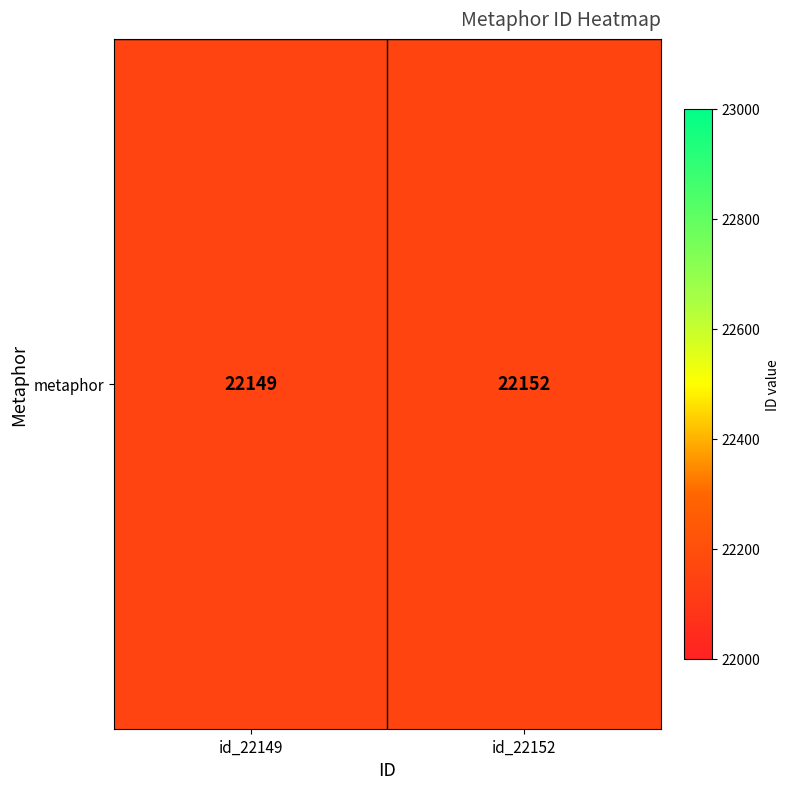

Is it true that the value at id_22152 is 32973?

False